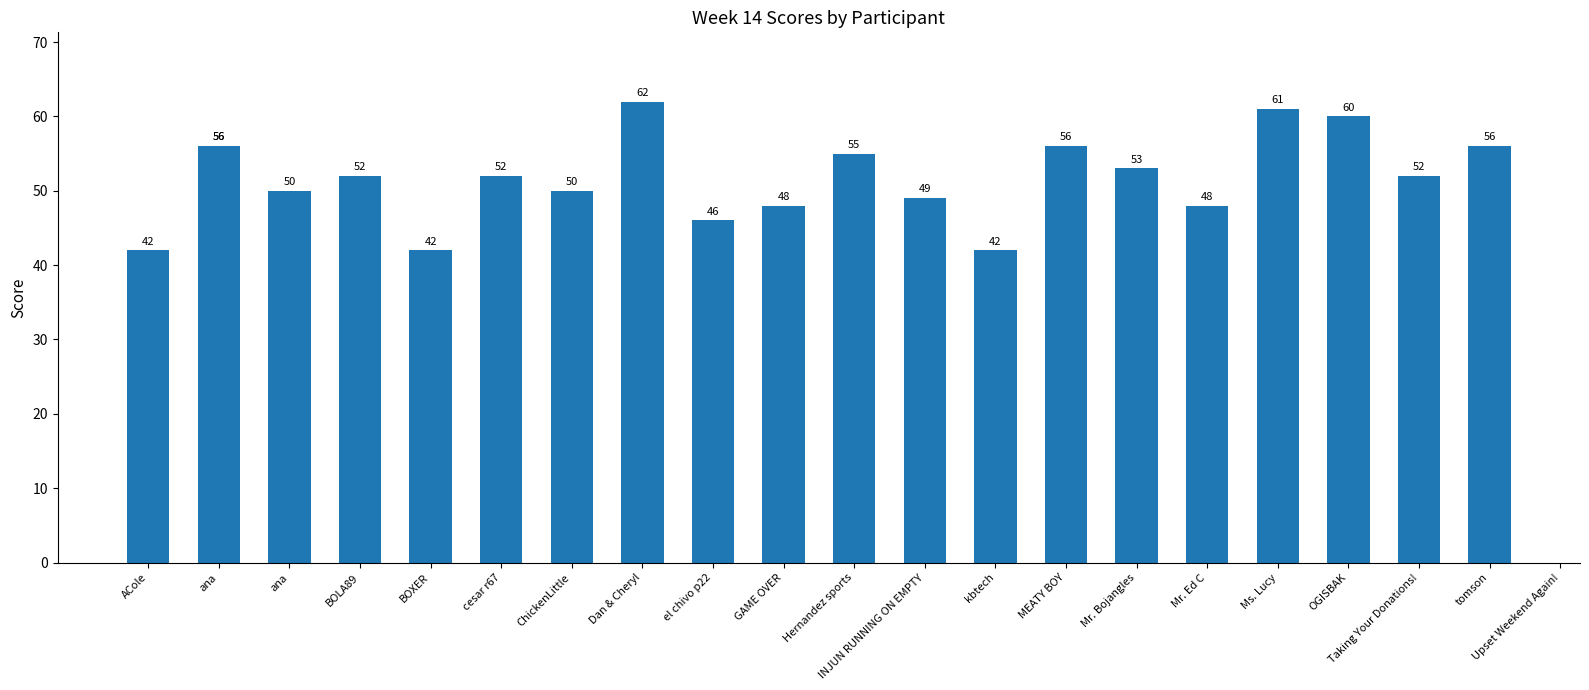

Where does the data first go above 52?

ana